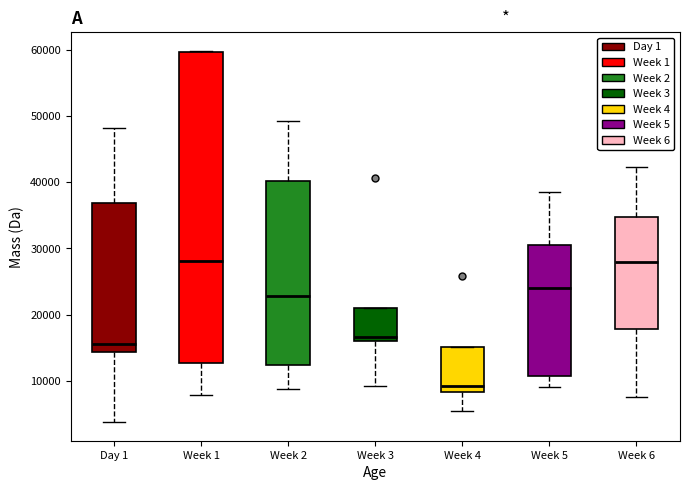

Reading left to right, transcribe this box plot: for each box, give where its median line is, the range the box spans, and where its two whiskers end, as read against the y-axis. The values are not printed on the chart, so give them approximately, as read against the axis.

Day 1: median 16000, box 14000 to 37000, whiskers 4000 to 48000
Week 1: median 28000, box 13000 to 60000, whiskers 8000 to 60000
Week 2: median 23000, box 12000 to 40000, whiskers 9000 to 49000
Week 3: median 17000, box 16000 to 21000, whiskers 9000 to 21000
Week 4: median 9000, box 8000 to 15000, whiskers 5000 to 15000
Week 5: median 24000, box 11000 to 31000, whiskers 9000 to 39000
Week 6: median 28000, box 18000 to 35000, whiskers 8000 to 42000